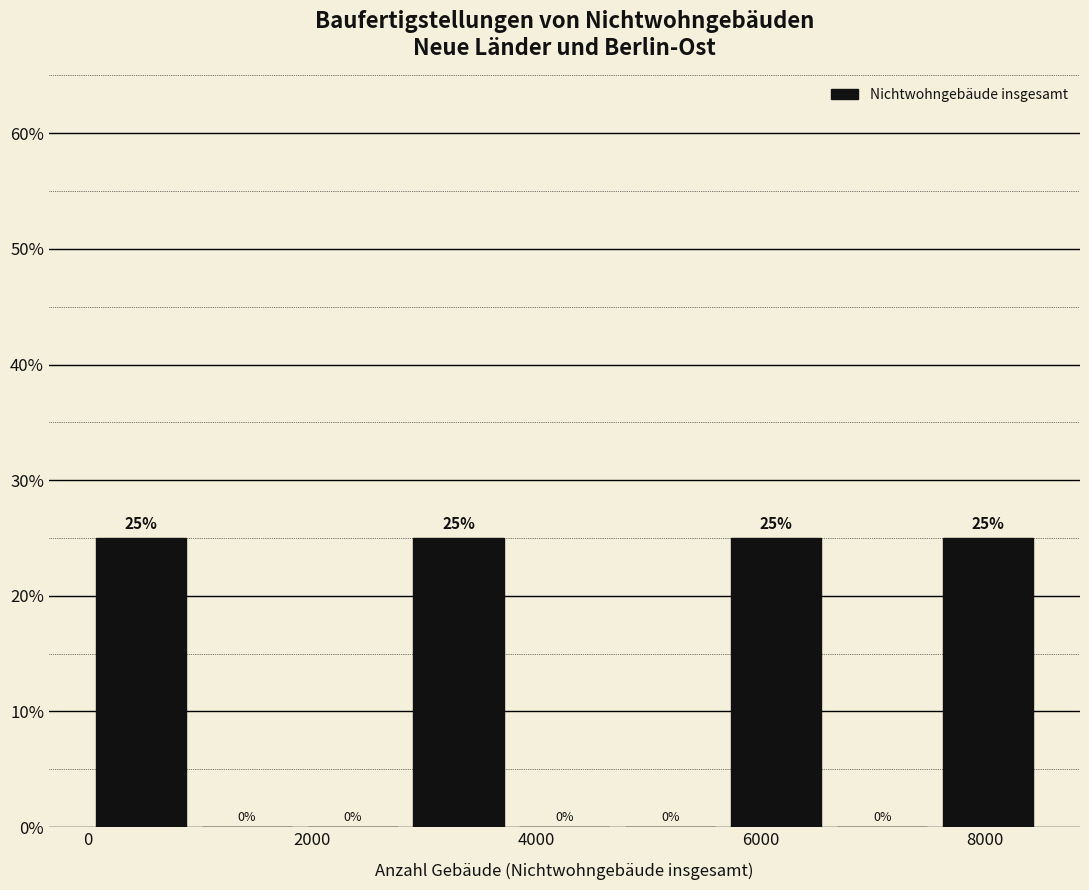

Reading left to right, list every bar in this chart as the range it spans on the x-axis followed by its height. The bar edges are not printed on the chart, so give them approximately, as read against the axis.

0 to 1000: 25
1000 to 1800: 0
1800 to 2800: 0
2800 to 3800: 25
3800 to 4800: 0
4800 to 5600: 0
5600 to 6600: 25
6600 to 7600: 0
7600 to 8600: 25